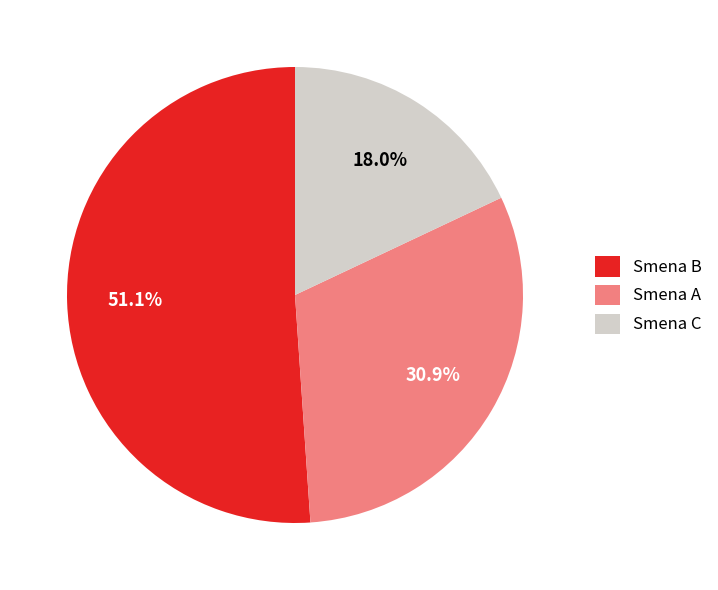

Which slice is the smallest?

Smena C